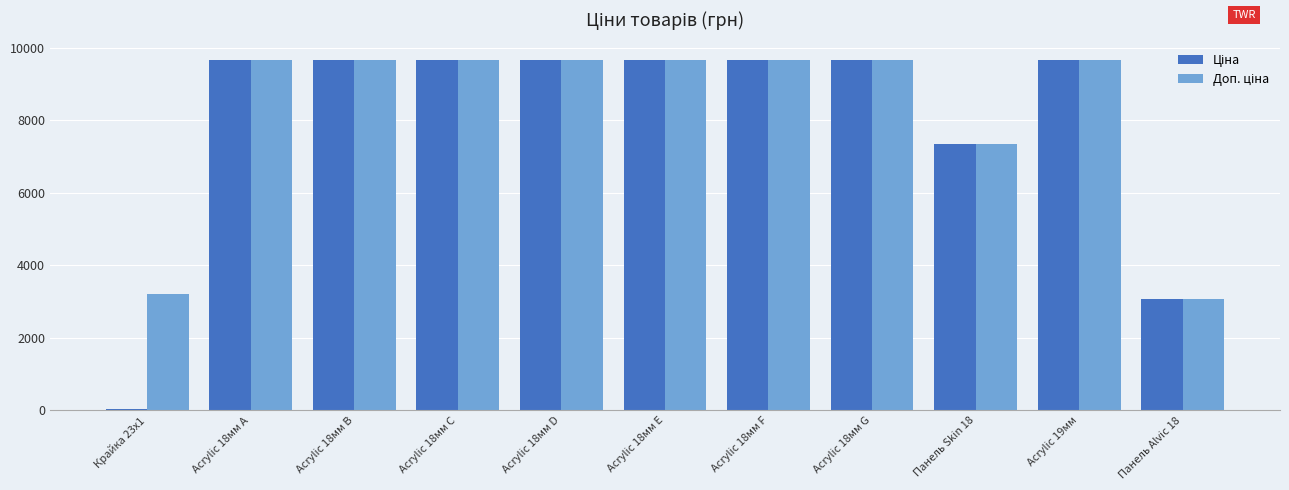

What is the label of the 6th bar from the left?

Acrylic 18мм E